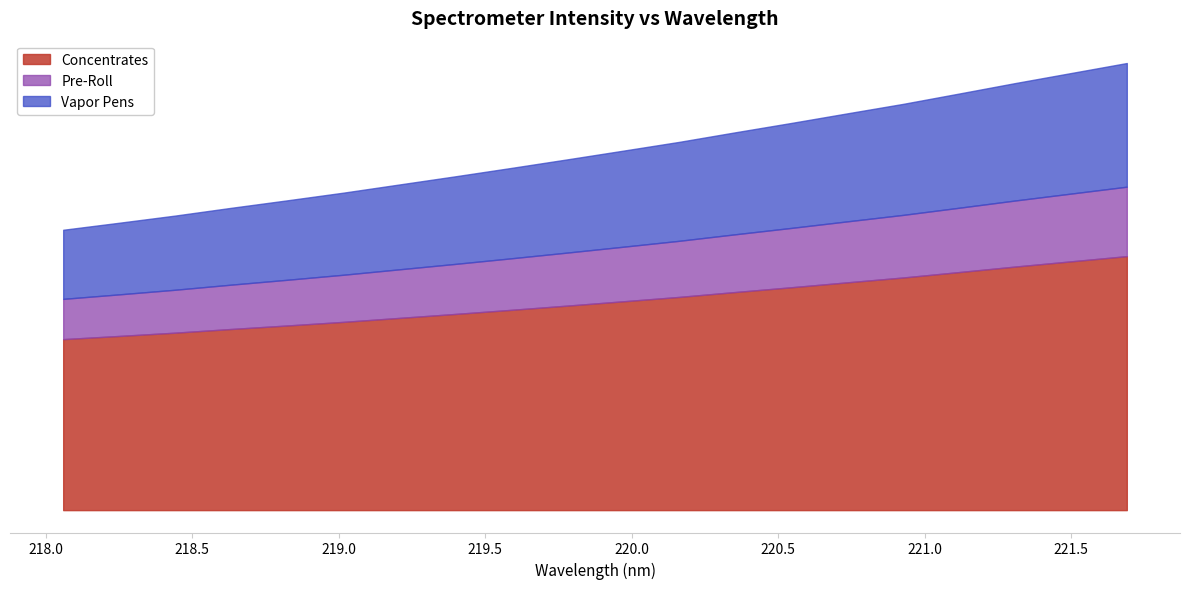

Reading left to right, list all the values displayed in this chart.

1441.4	1468.2	1495.9	1526.9	1556.4	1586.8	1620.3	1653.7	1688.3	1723.8	1760.3	1797.2	1838.4	1878.5	1919.9	1960.9	2006.6	2052.9	2096.9	2141.0